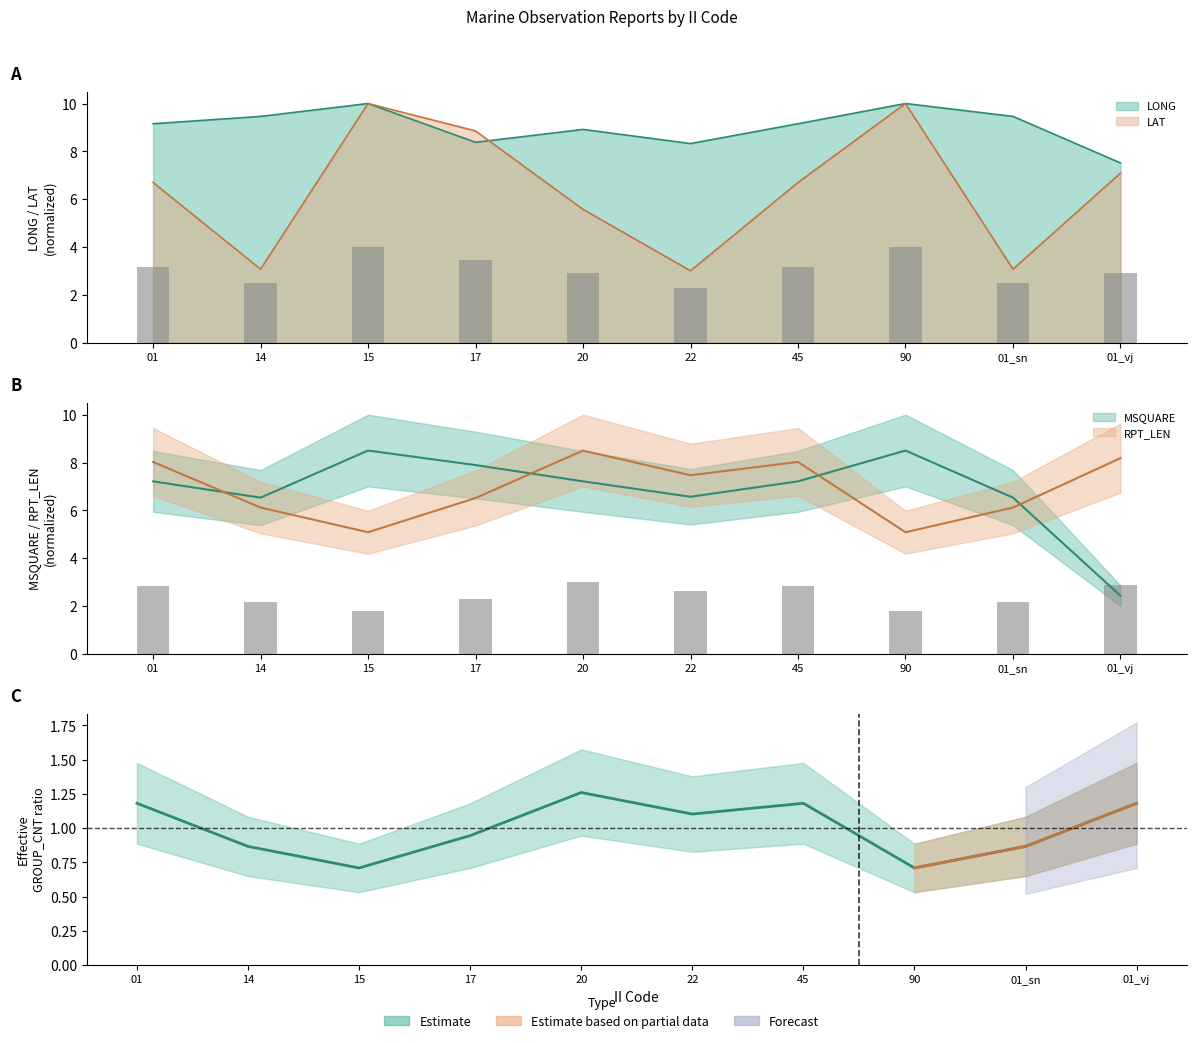

Does the chart contain stacked bars?

No